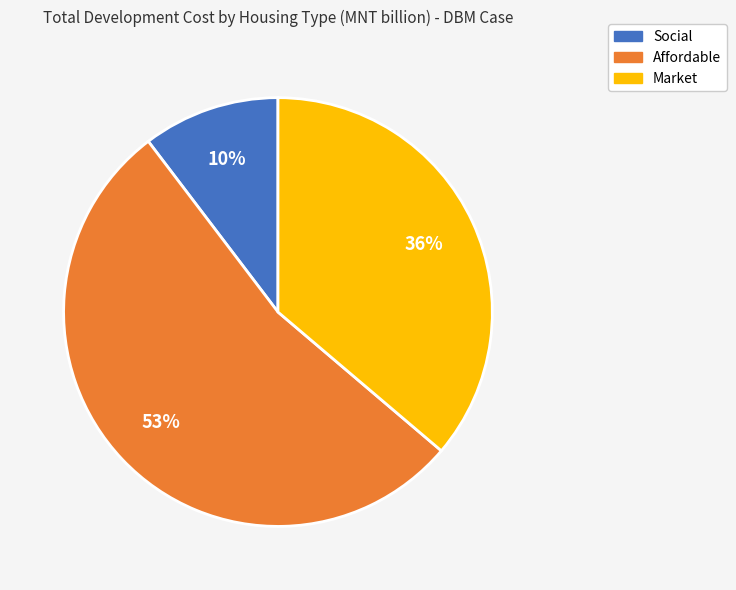

Which slice is the smallest?

Social